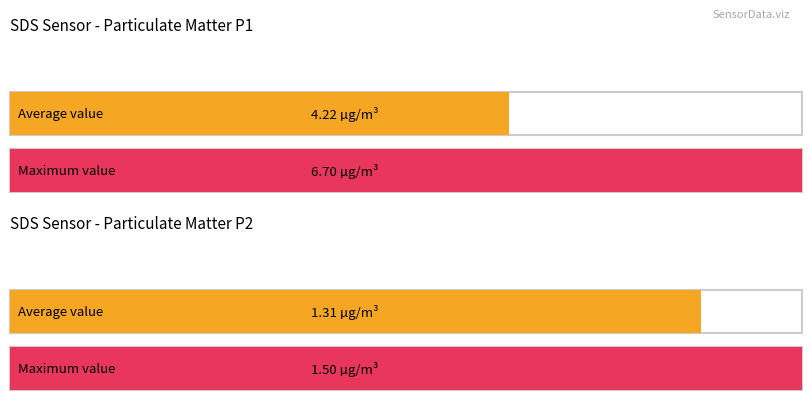

Rank the series by their maximum value, from highest to lowest.

SDS_P1, SDS_P2